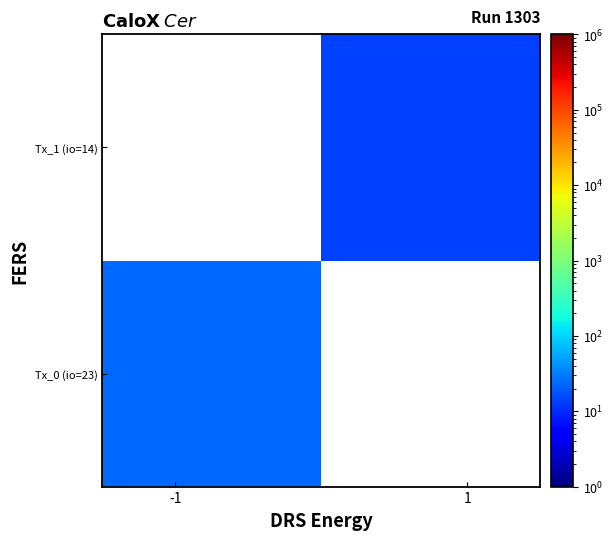

Which series has the widest spread of values?

Tx_0 (io=23)